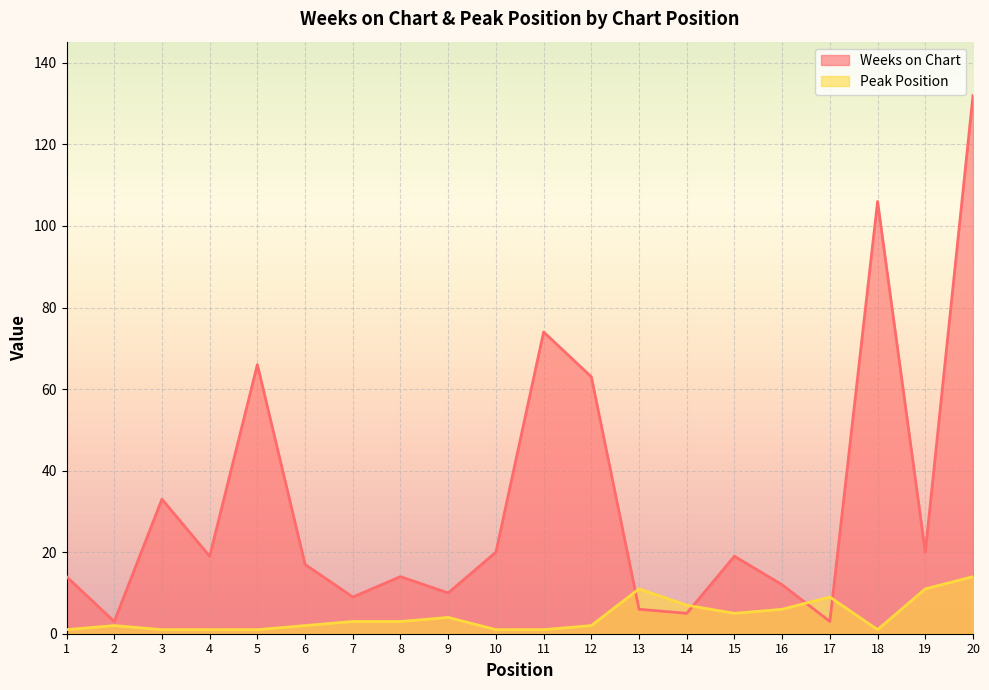

The value of Peak Position at 6 is 3. True or false?

False